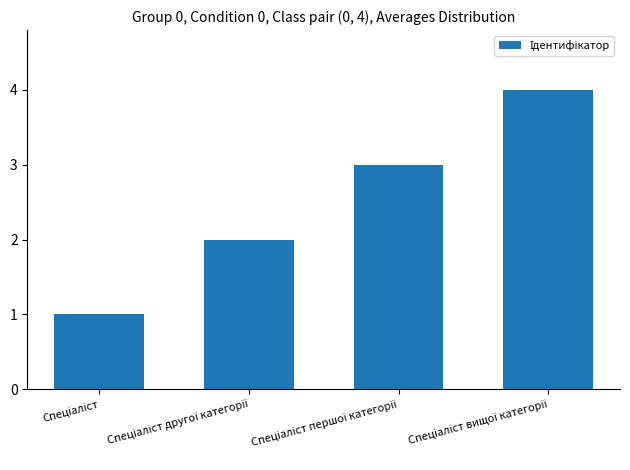

How many values are below 3?

2